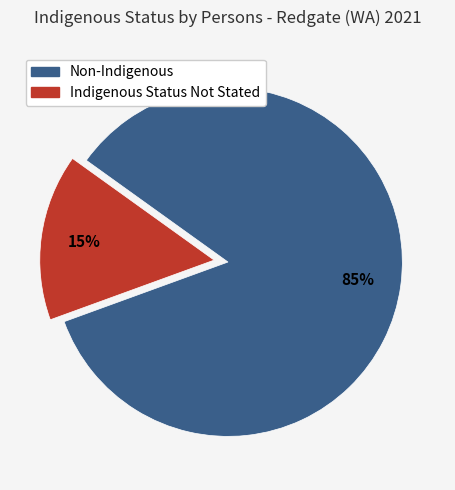

Is there a majority slice in this chart?

Yes